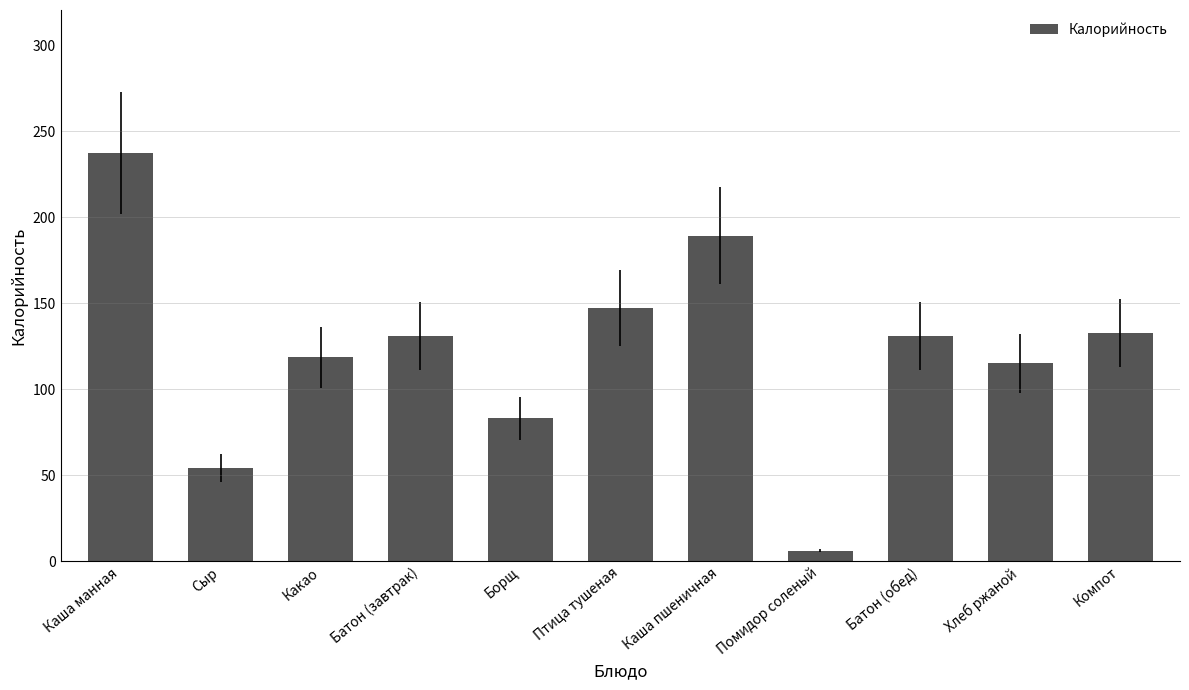

What is the difference between the maximum and second lowest values?

183.5